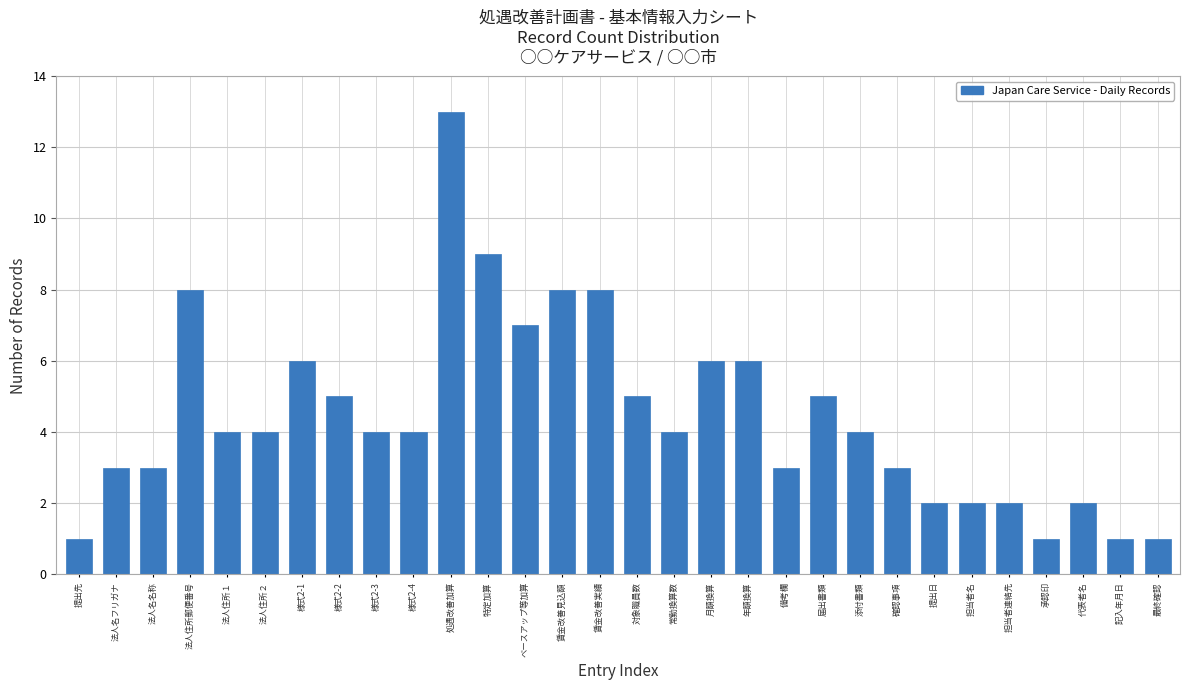

Reading left to right, list all the values displayed in this chart.

1	3	3	8	4	4	6	5	4	4	13	9	7	8	8	5	4	6	6	3	5	4	3	2	2	2	1	2	1	1